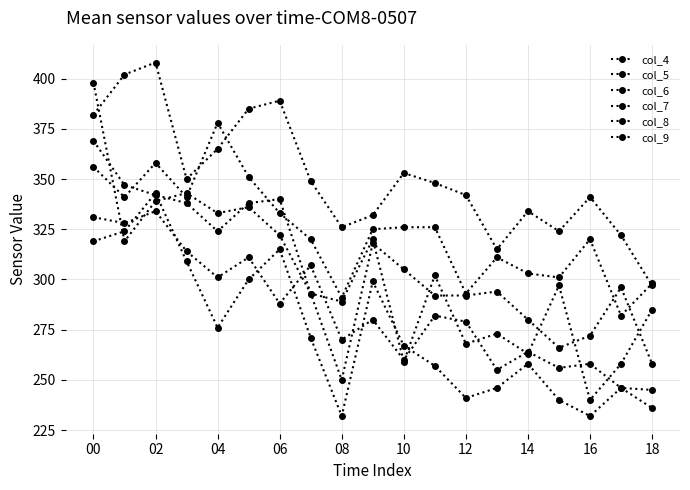

What is the minimum value shown in the chart?

232